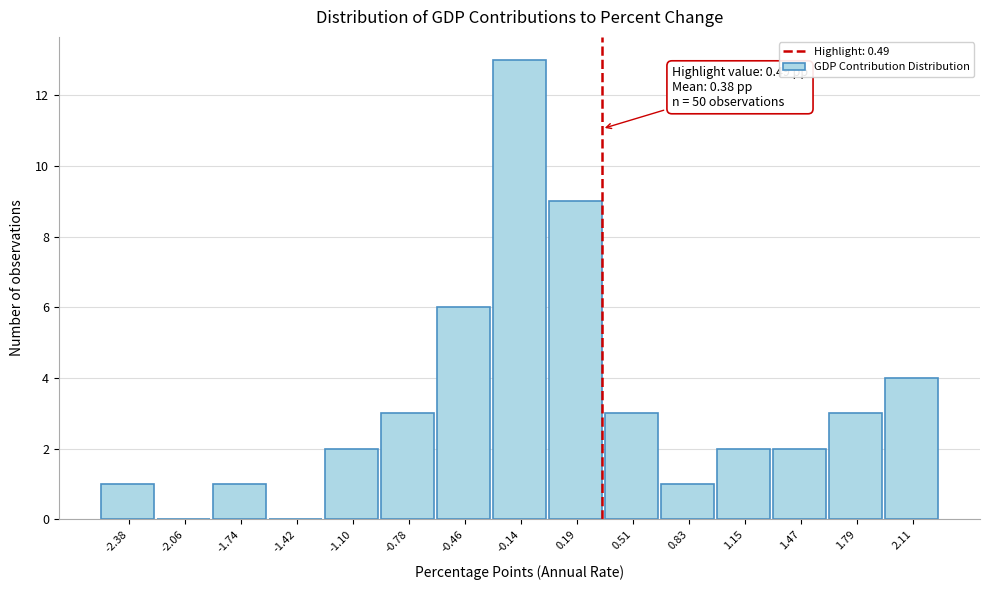

Reading left to right, list all the values displayed in this chart.

-2.38=1	-2.06=0	-1.74=1	-1.42=0	-1.10=2	-0.78=3	-0.46=6	-0.14=13	0.19=9	0.51=3	0.83=1	1.15=2	1.47=2	1.79=3	2.11=4